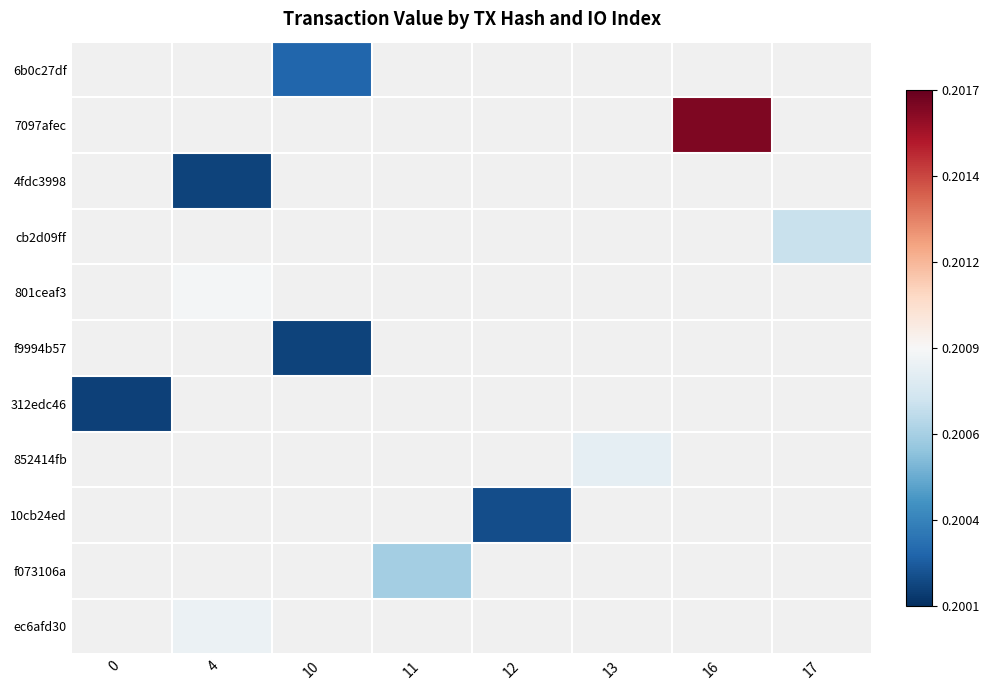

Rank the series at 11 from lowest to highest value.

6b0c27df, 7097afec, 4fdc3998, cb2d09ff, 801ceaf3, f9994b57, 312edc46, 852414fb, 10cb24ed, f073106a, ec6afd30